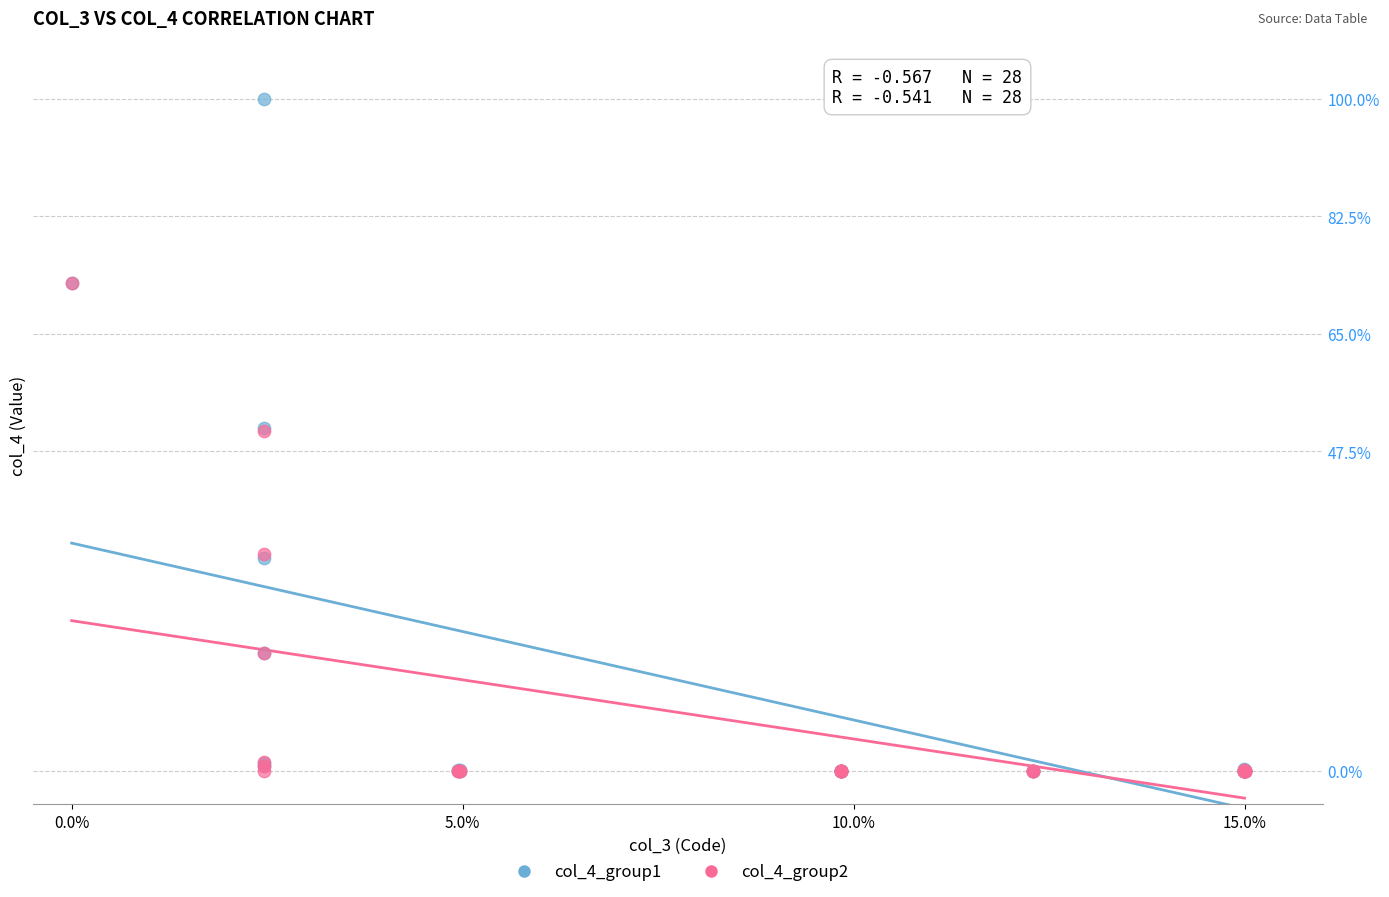

Which series reaches the maximum Y coordinate?

col_4_group1